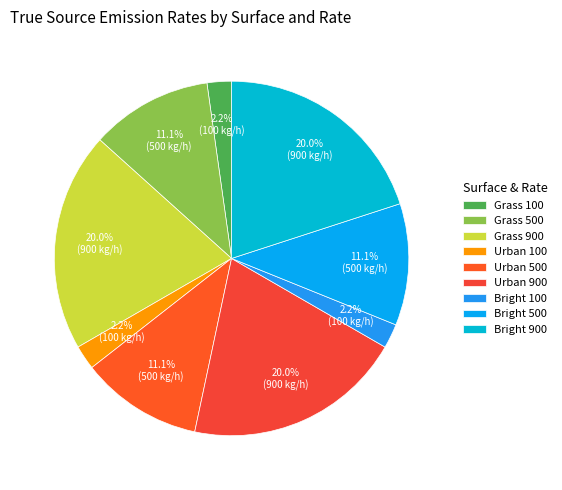

The Grass 900 slice represents 33% of the pie. True or false?

False